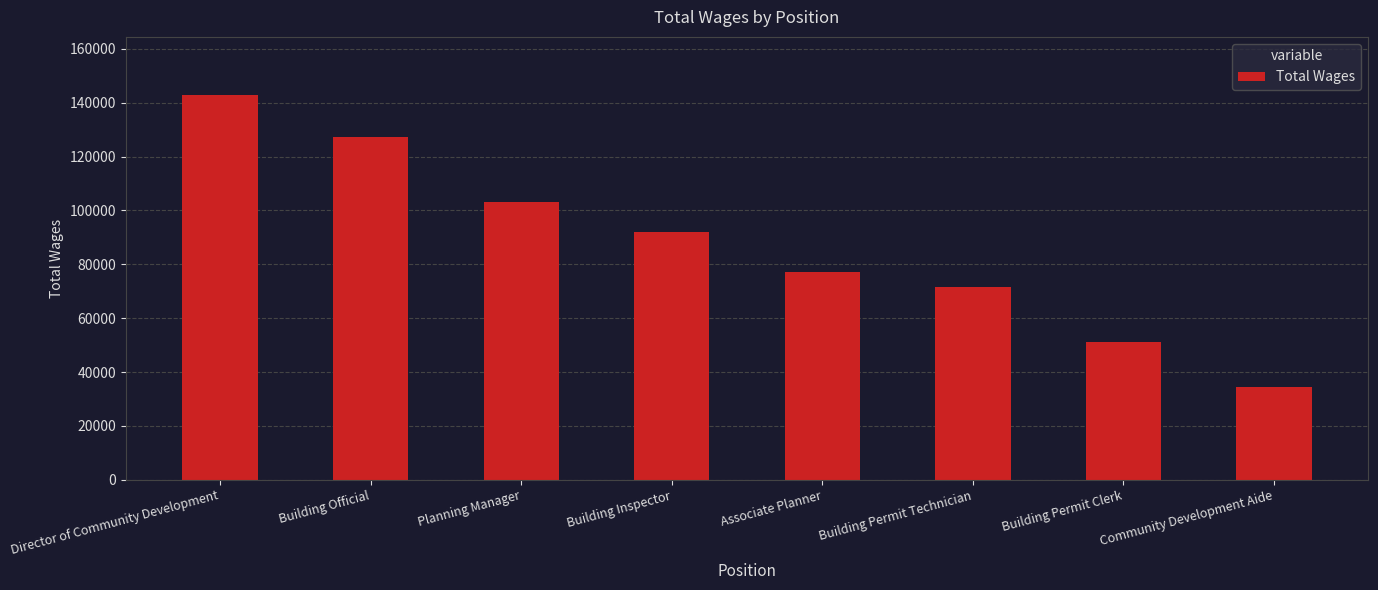

Reading left to right, extract all data points from this chart.

143001	127265	102968	91886	77232	71731	51297	34359